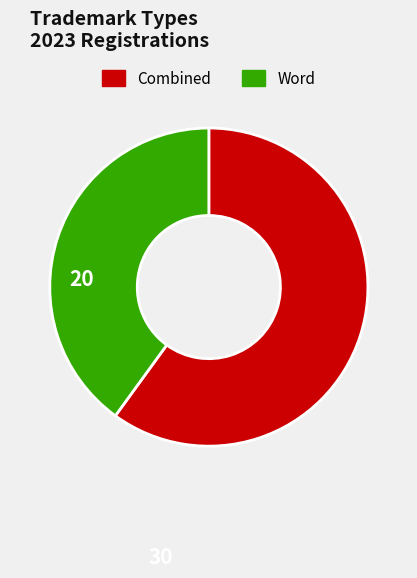

Between Word and Combined, which is larger?

Combined